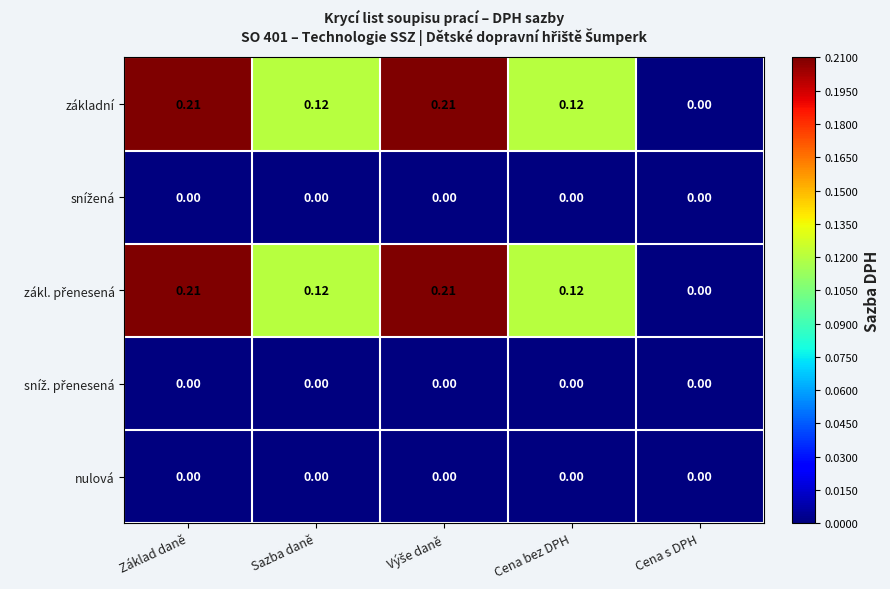

Where is základní nearest to the value 0?

Cena s DPH